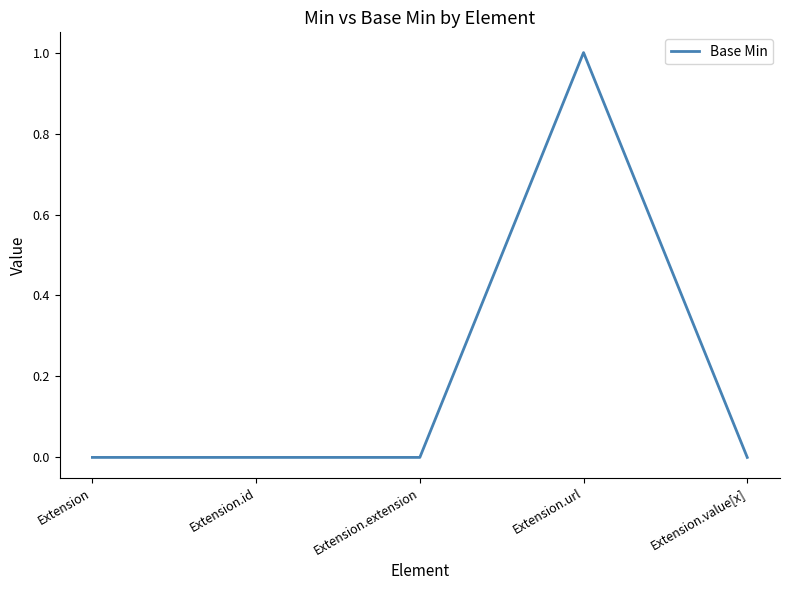

Reading left to right, extract all data points from this chart.

Extension=0	Extension.id=0	Extension.extension=0	Extension.url=1	Extension.value[x]=0